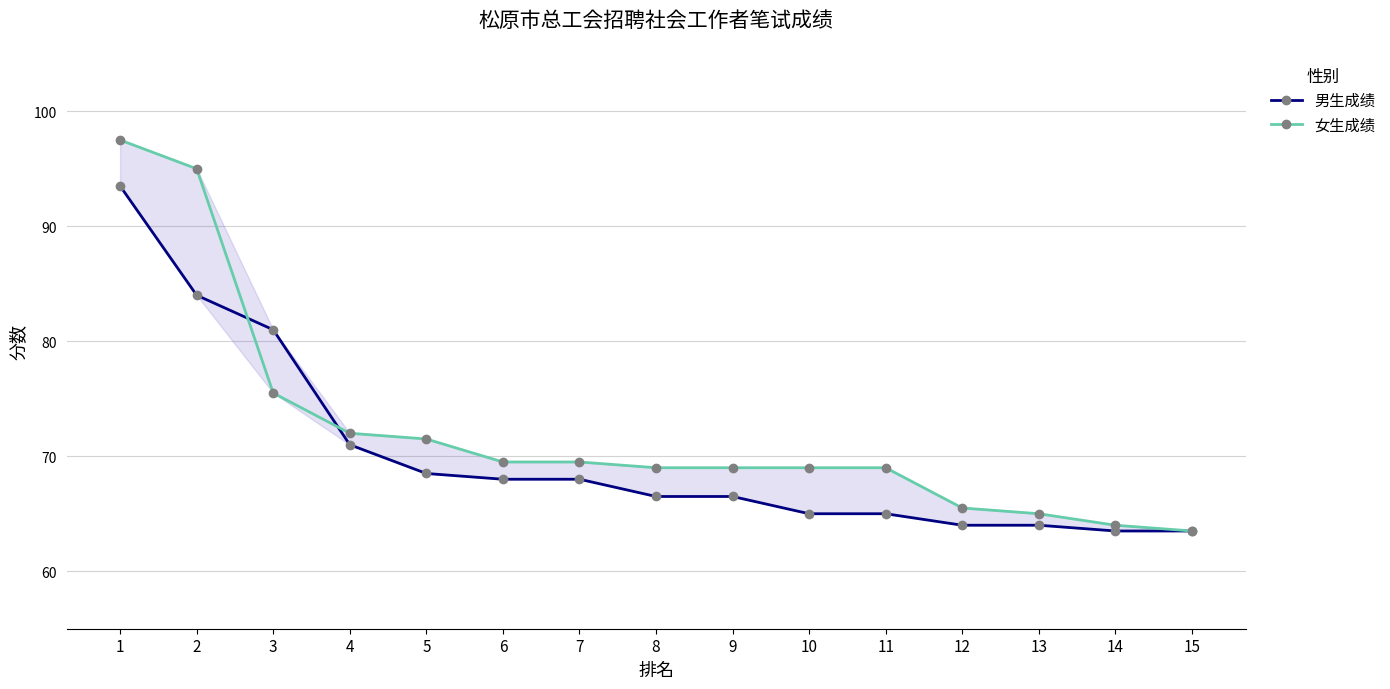

What is the difference between the maximum and minimum values in the 男生成绩 series?

30.0